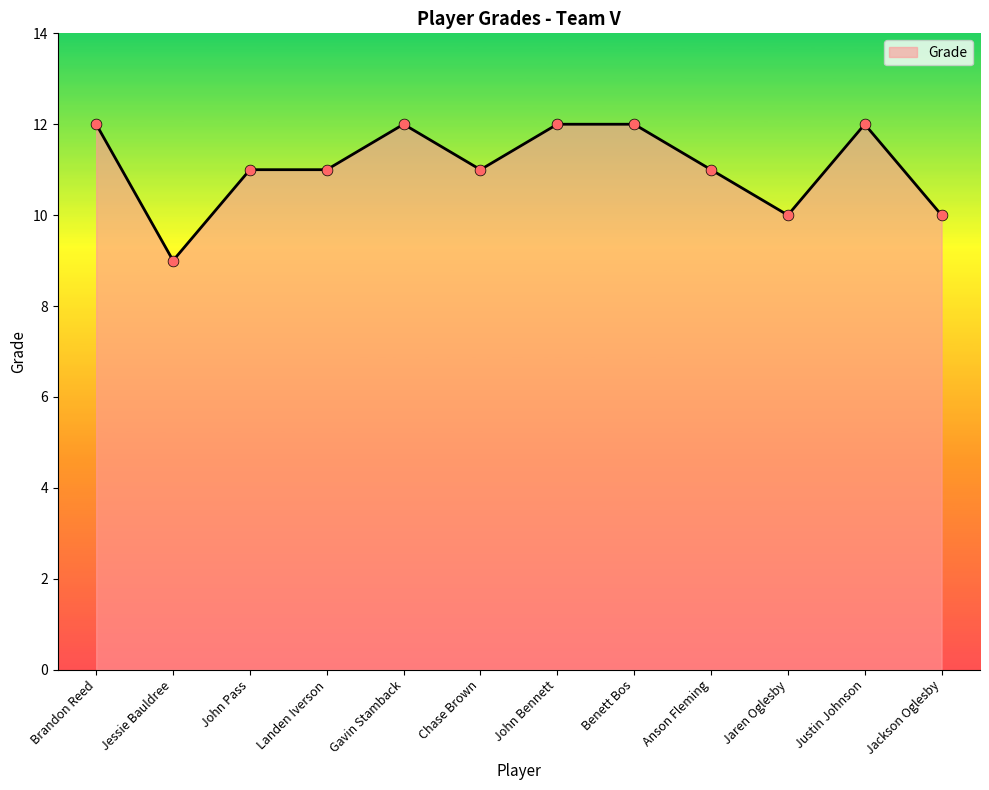

Which has a higher value, Chase Brown or Justin Johnson?

Justin Johnson